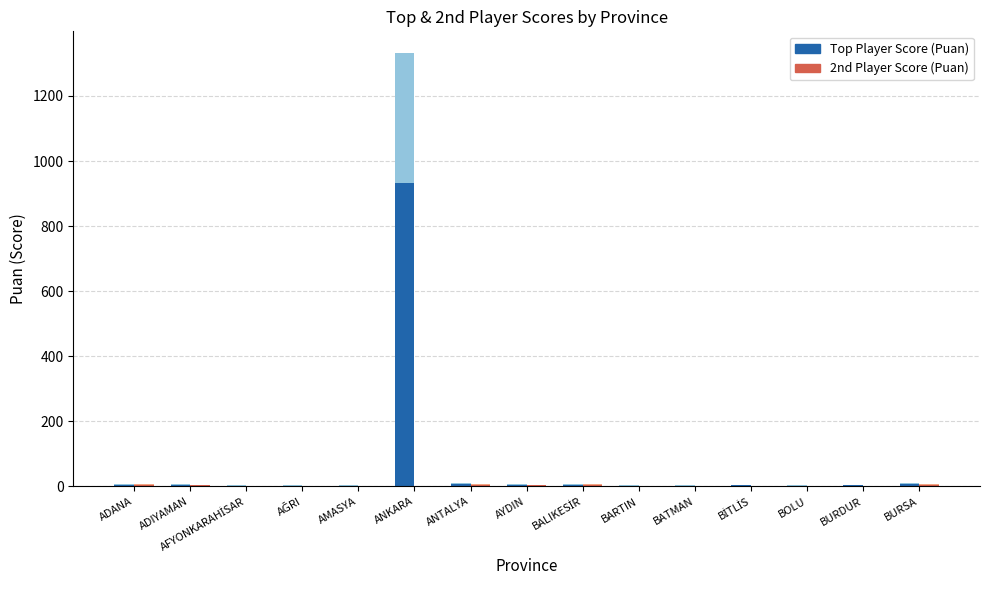

Which has a higher value, ADIYAMAN or BALIKESİR?

ADIYAMAN